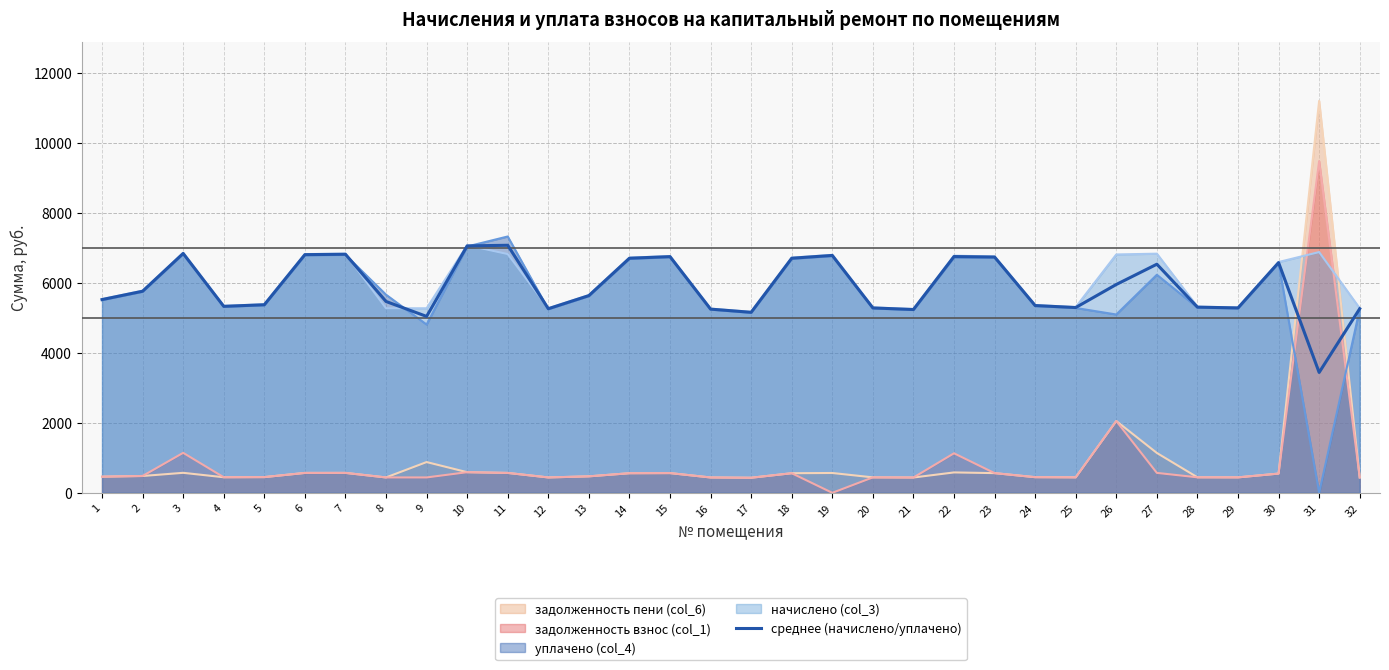

The chart shows a value of 3439.2 at 31. True or false?

True